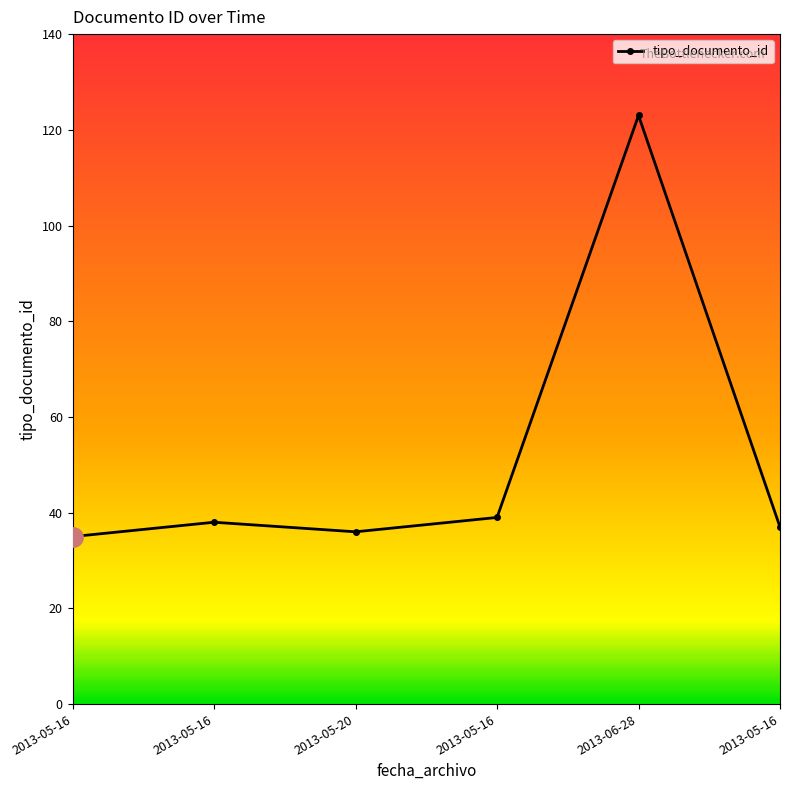

What is the smallest value displayed?

35